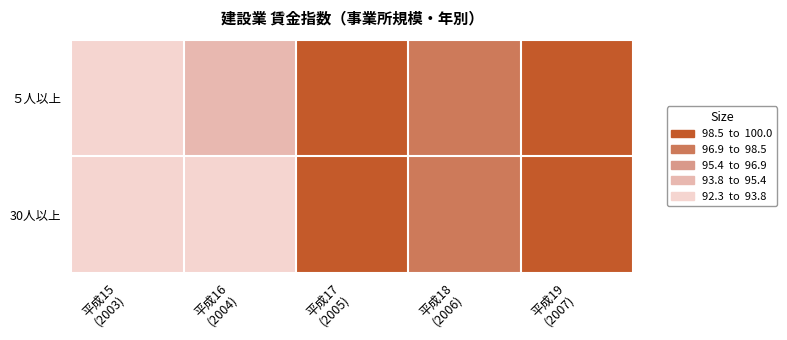

At which category is the sum across all series the highest?

平成17
(2005)